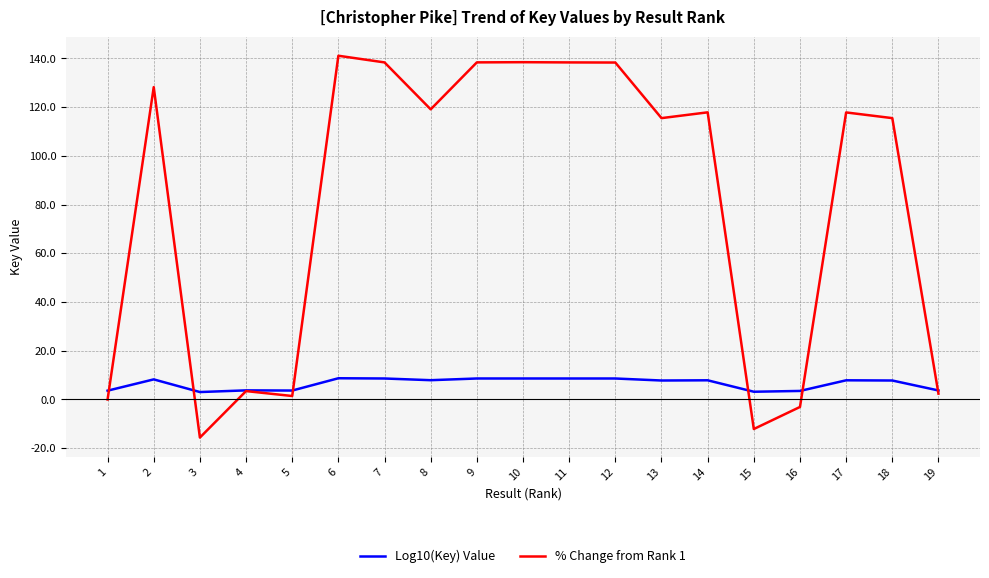

Is it true that % Change from Rank 1 equals 74.5 at 7?

False